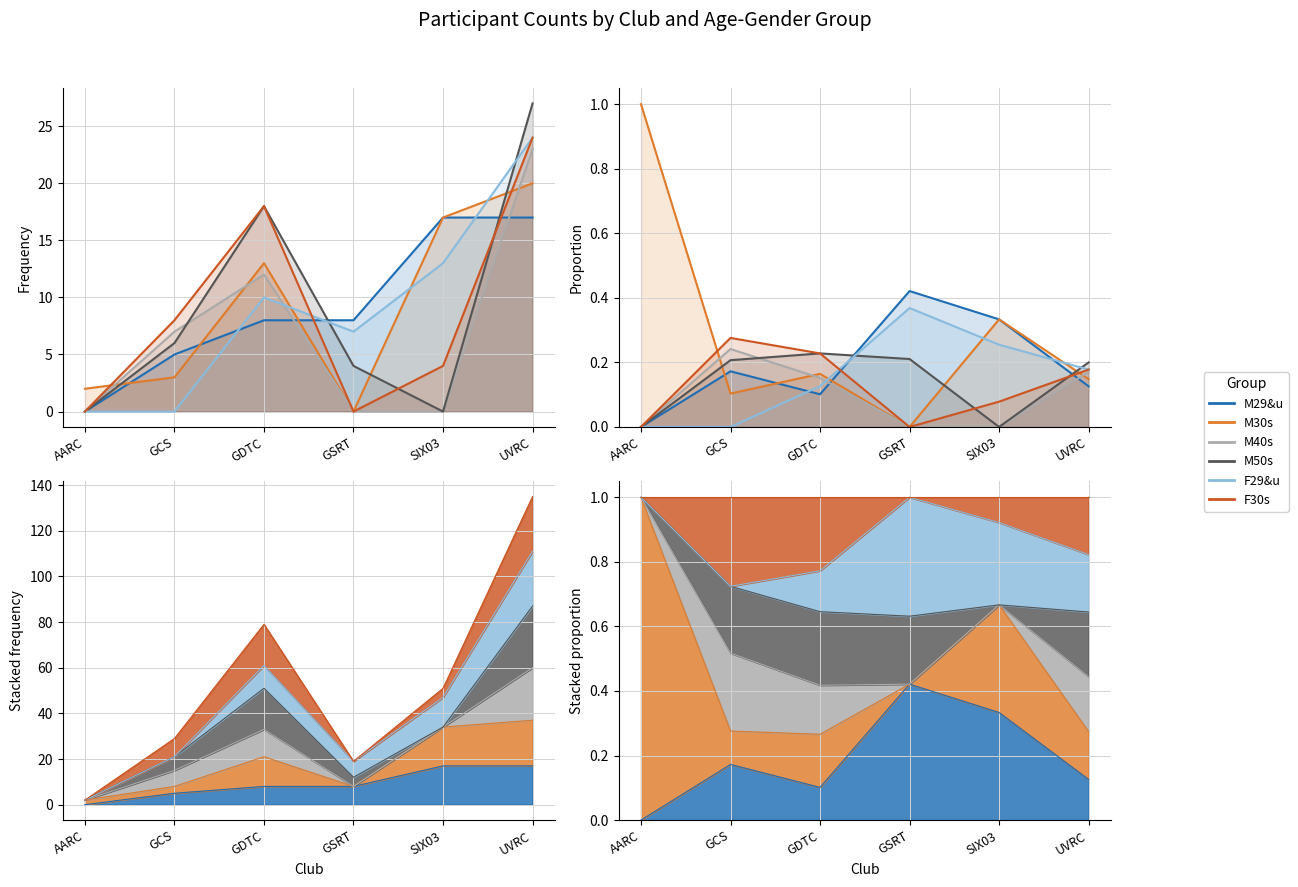

What is the difference between the highest and lowest values at SIX03?

0.3